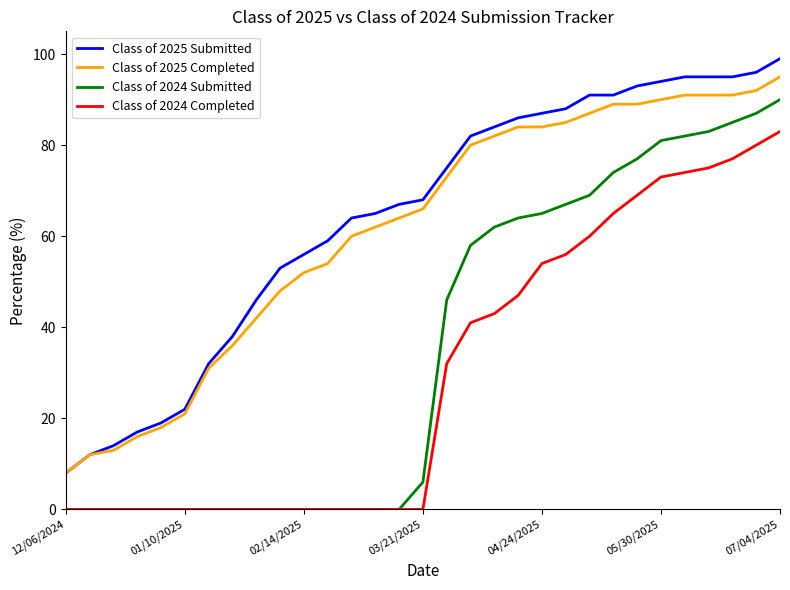

What is the highest value of the Class of 2024 Submitted series?

90